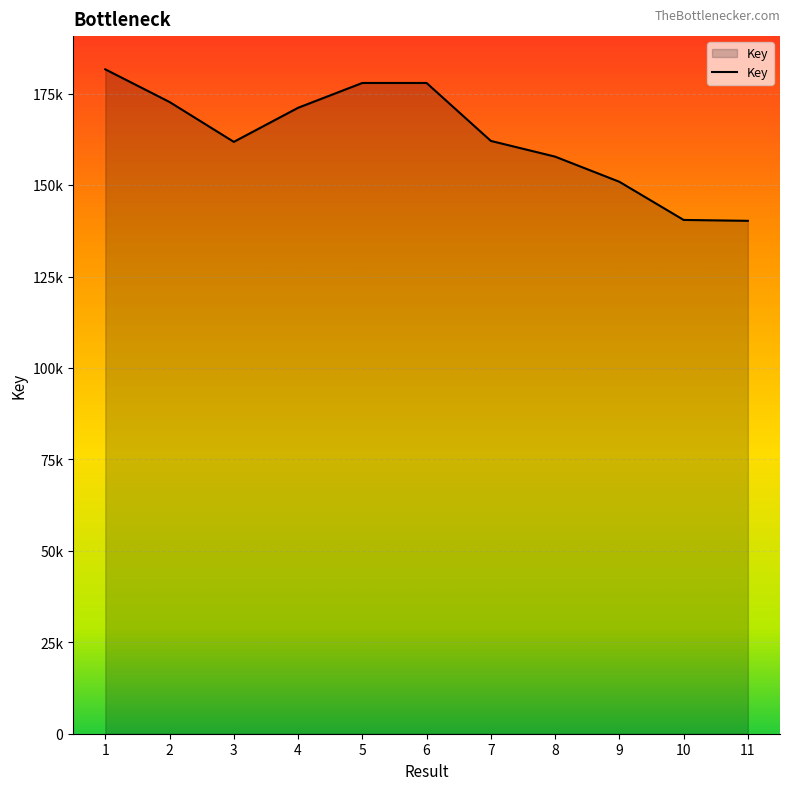

Reading right to left, extract all data points from this chart.

140237880	140481162	150912805	157789800	162085288	177926479	177928315	171137631	161827796	172724813	181656368